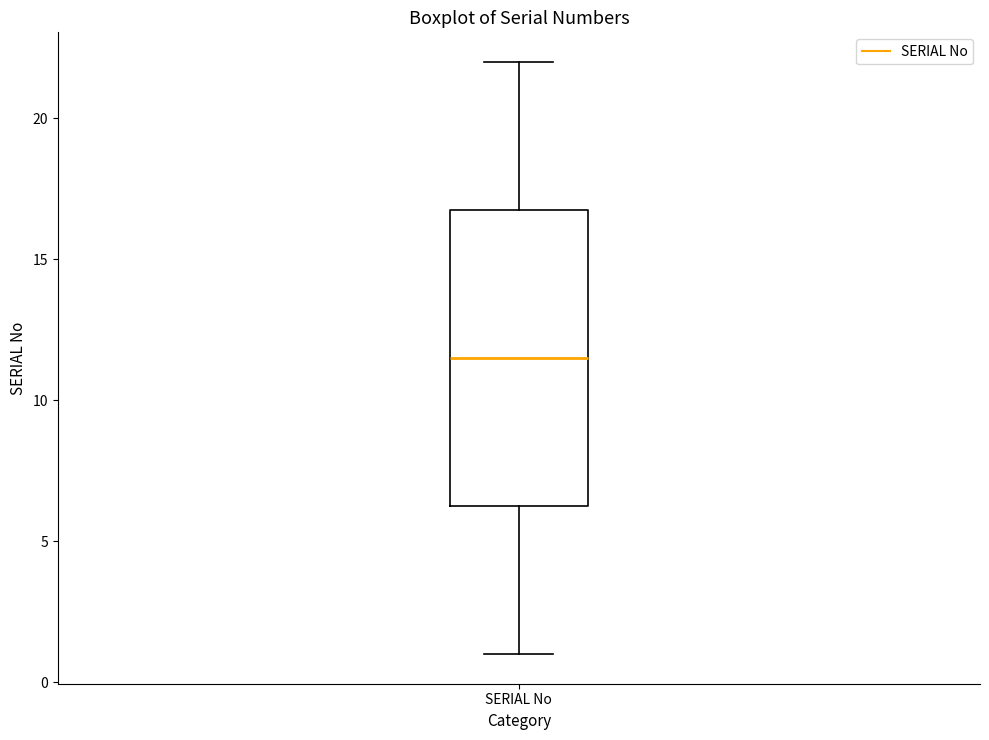

Read this box plot against the y-axis: the position of the median line, the range covered by the box, and the ends of both whiskers. The values are not printed on the chart, so give them approximately, as read against the axis.

median 11.5, box 6.5 to 17.0, whiskers 1.0 to 22.0